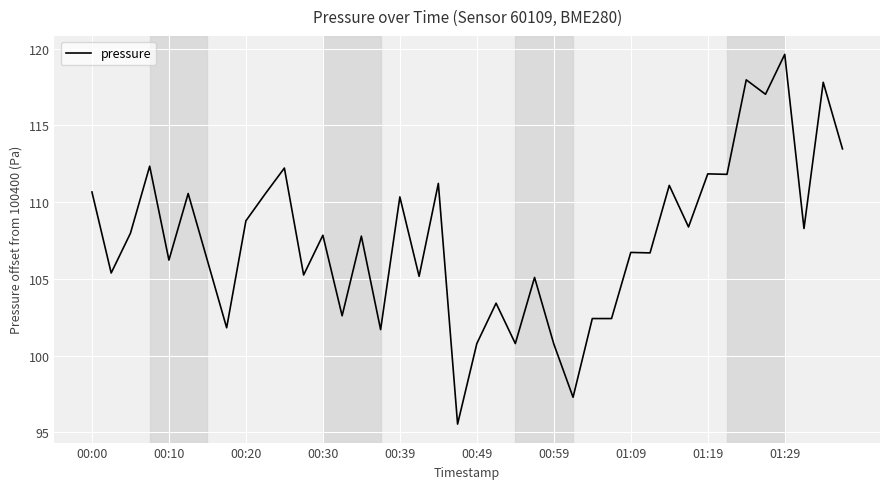

What is the maximum value shown in the chart?

119.6